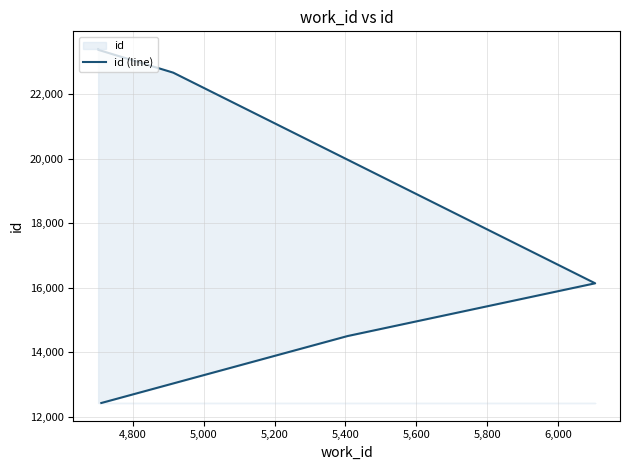

True or false: there are more than 1 points higher than both neighbors.

False